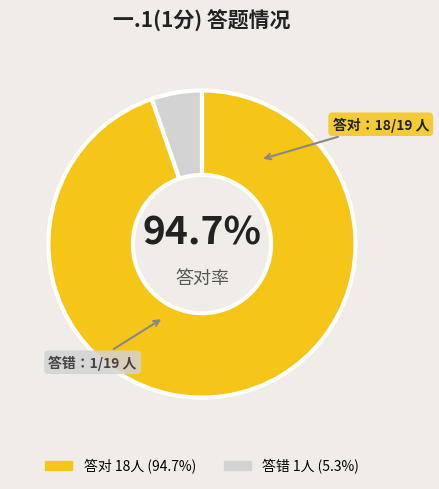

How many slices are in this pie chart?

2